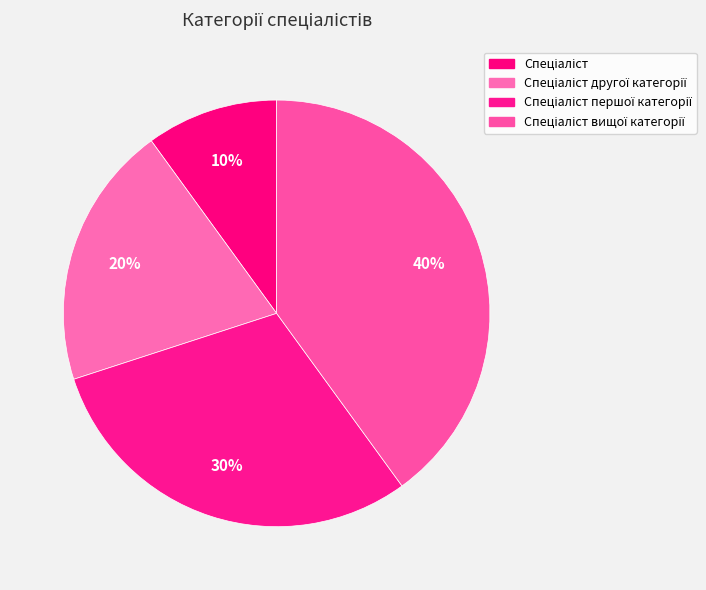

How many segments does this pie chart have?

4